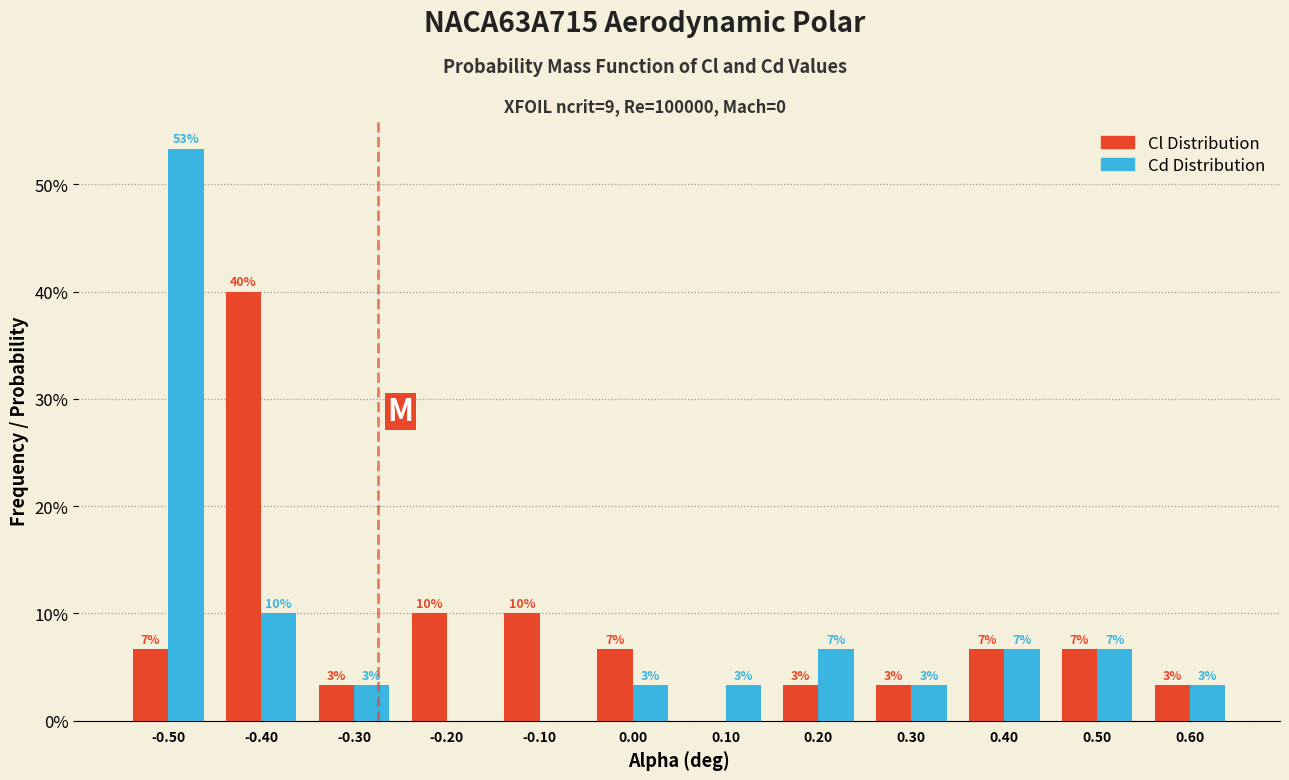

Are the bars grouped side by side (vs. stacked)?

Yes